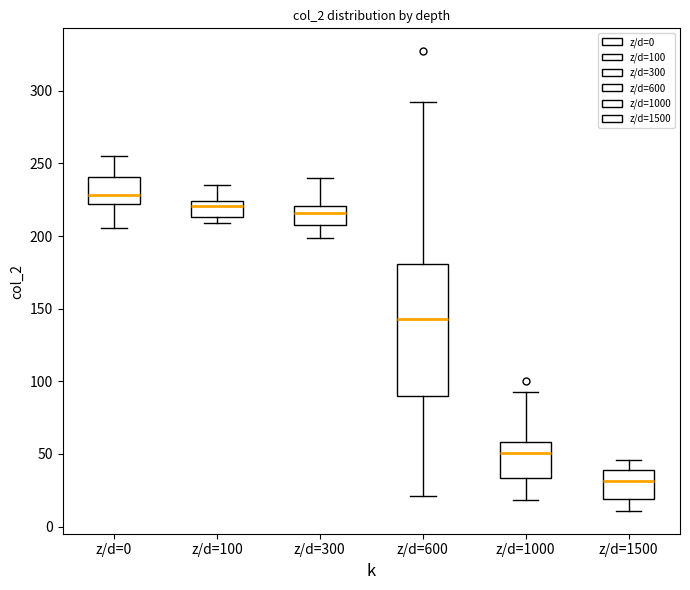

Which box has the highest median line?

z/d=0